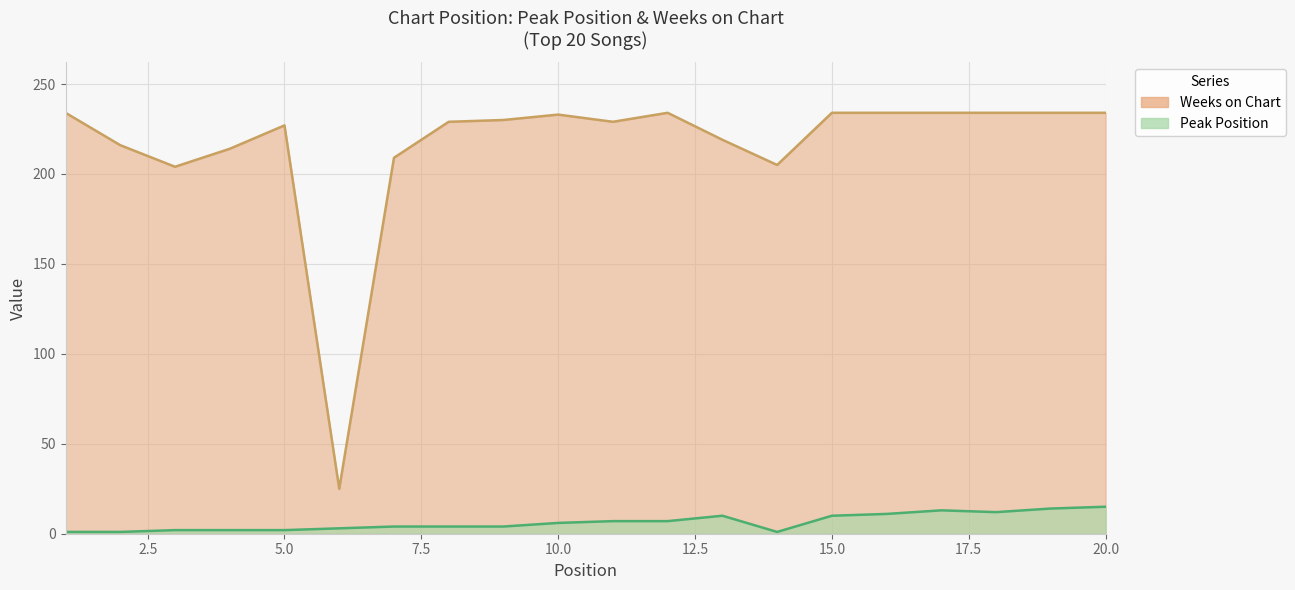

How many values in the Peak Position series exceed 6?

9